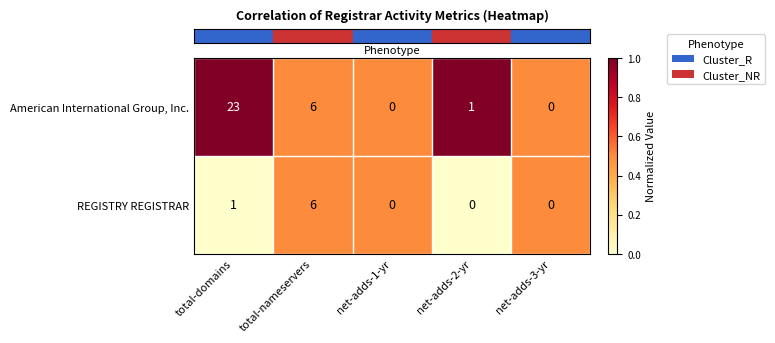

Which series has the largest total across all categories?

American International Group, Inc.